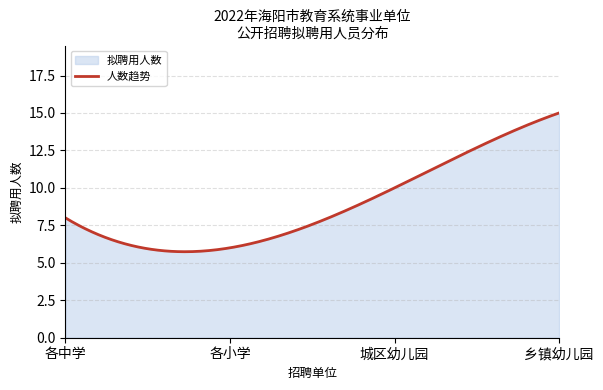

How many categories are shown in the chart?

300